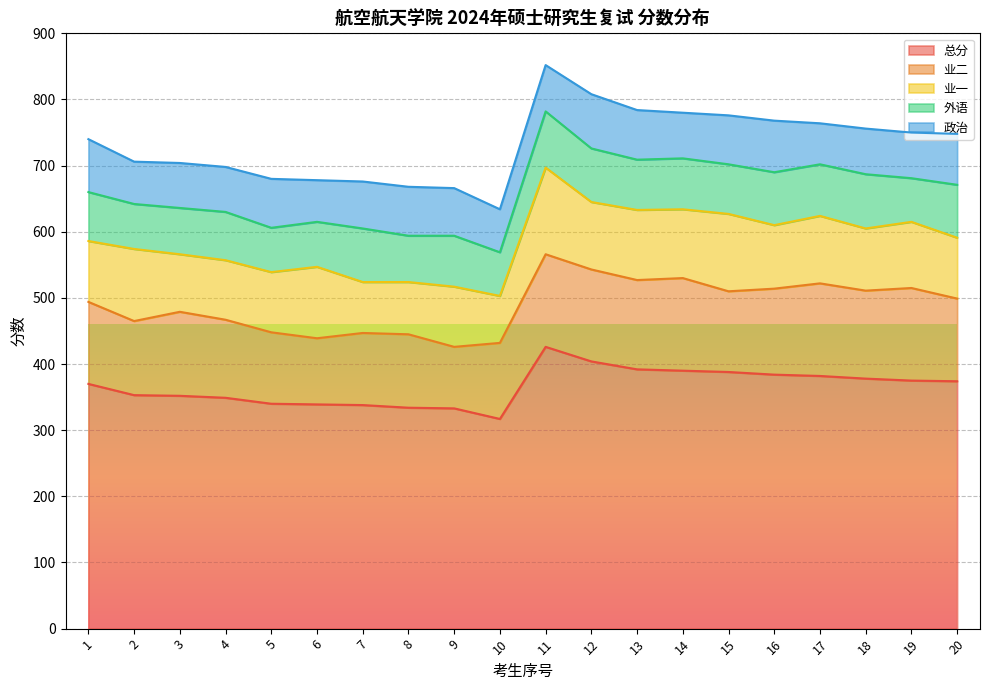

Which series changed the most between 3 and 15?

总分